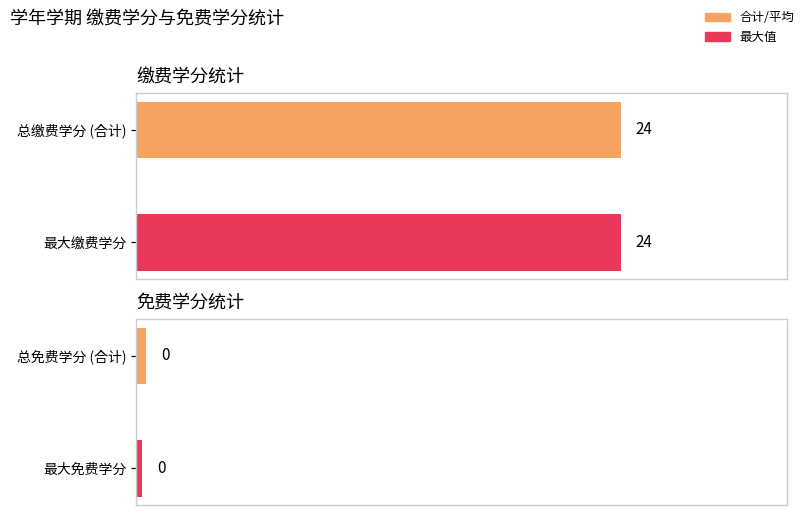

At how many categories does at least one series exceed 0?

2